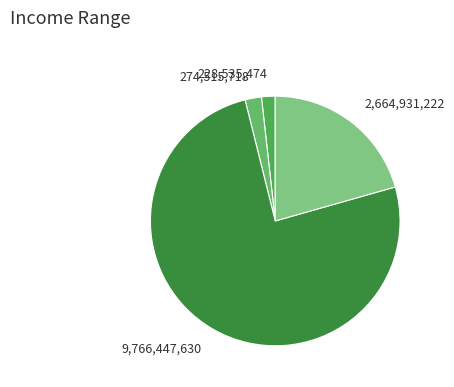

Which category accounts for the majority?

SALDO DE APROPIACION